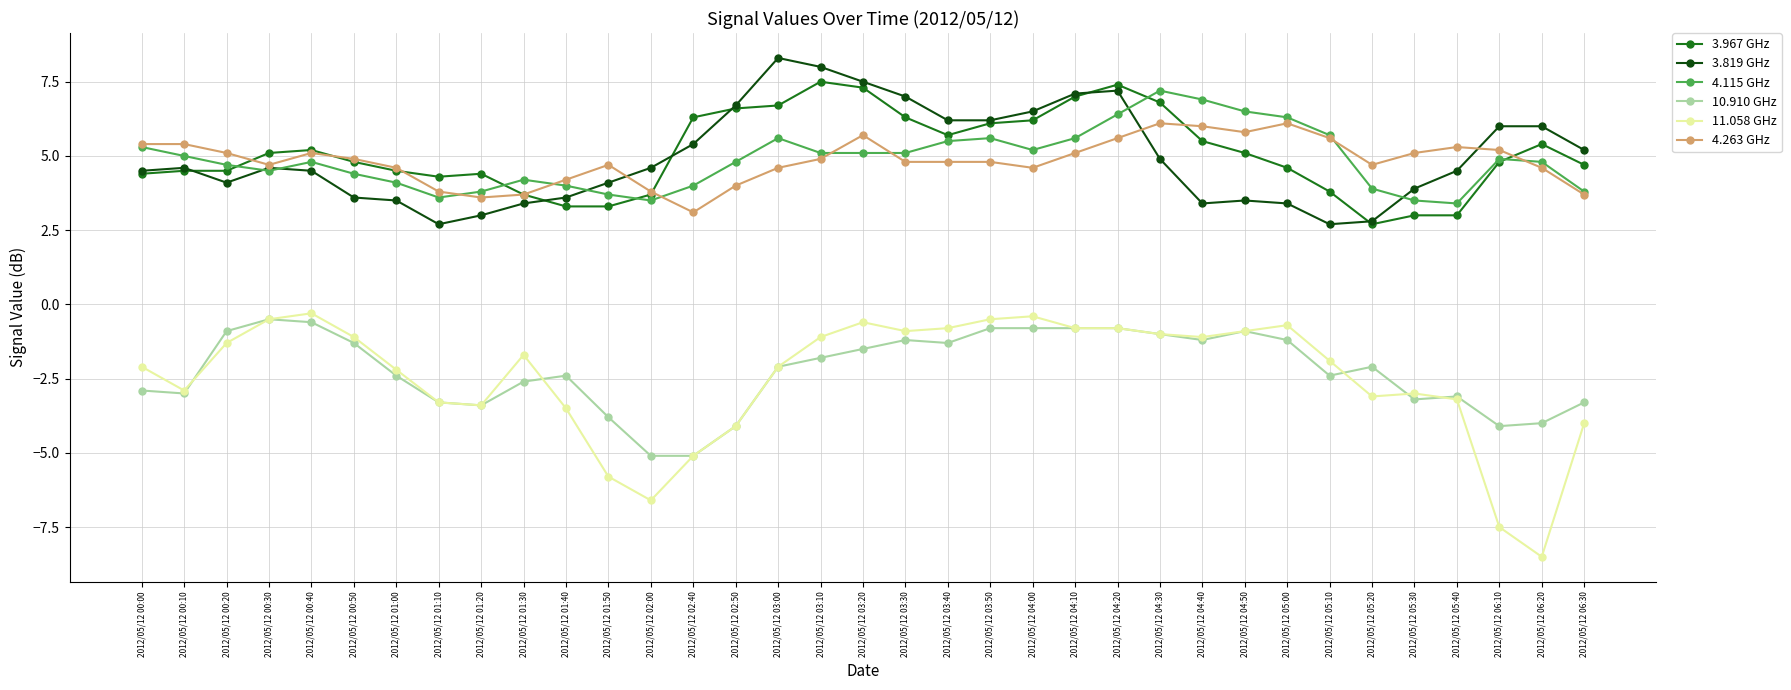

What is the total value across all series at 2012/05/12 01:20?

8.0